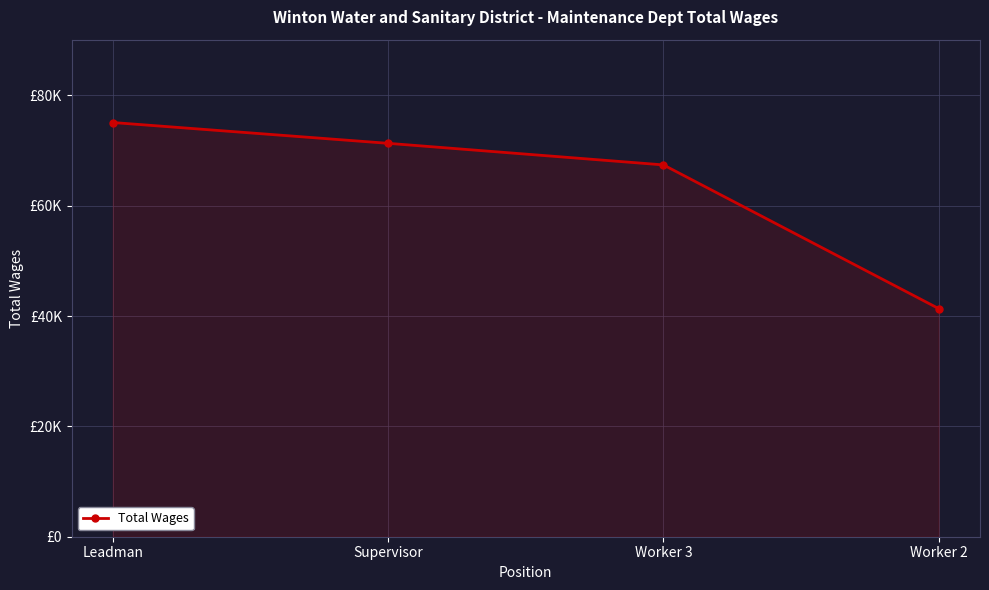

Rank the categories by value from lowest to highest.

Worker 2, Worker 3, Supervisor, Leadman